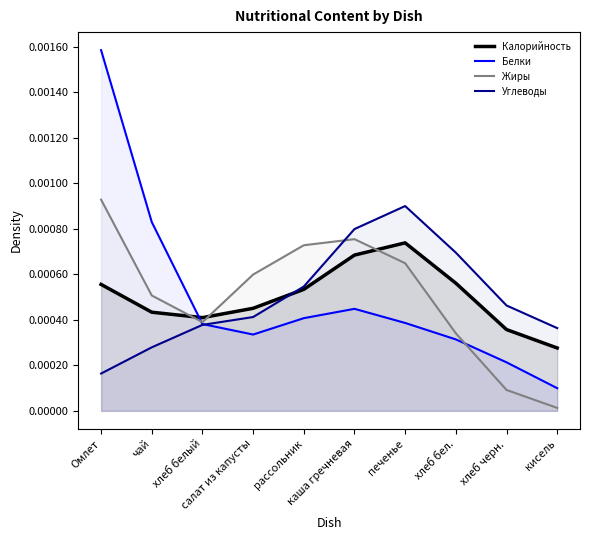

How many data points does each series have?

10